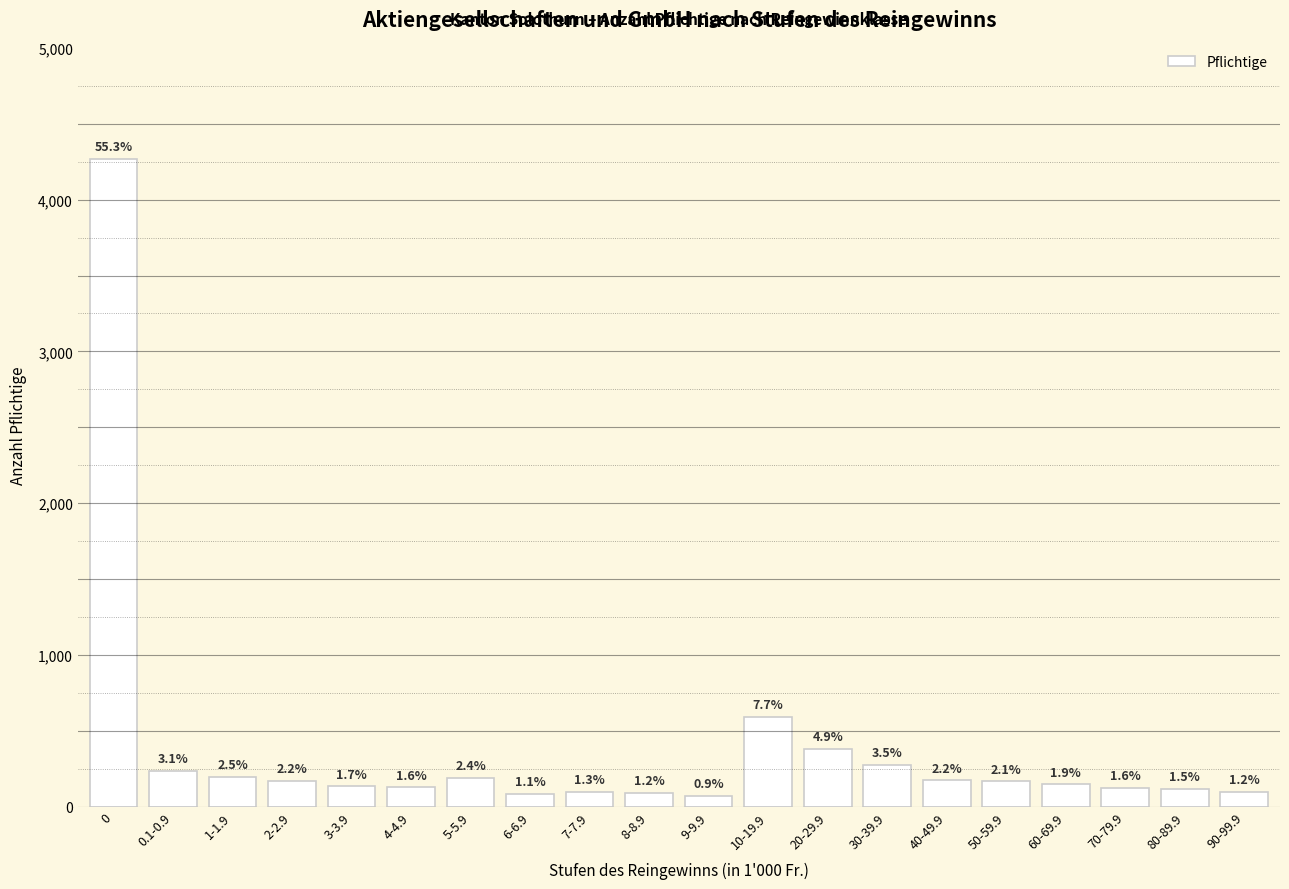

List the labels in order of value, largest first.

0, 10-19.9, 20-29.9, 30-39.9, 0.1-0.9, 1-1.9, 5-5.9, 40-49.9, 2-2.9, 50-59.9, 60-69.9, 3-3.9, 4-4.9, 70-79.9, 80-89.9, 7-7.9, 90-99.9, 8-8.9, 6-6.9, 9-9.9